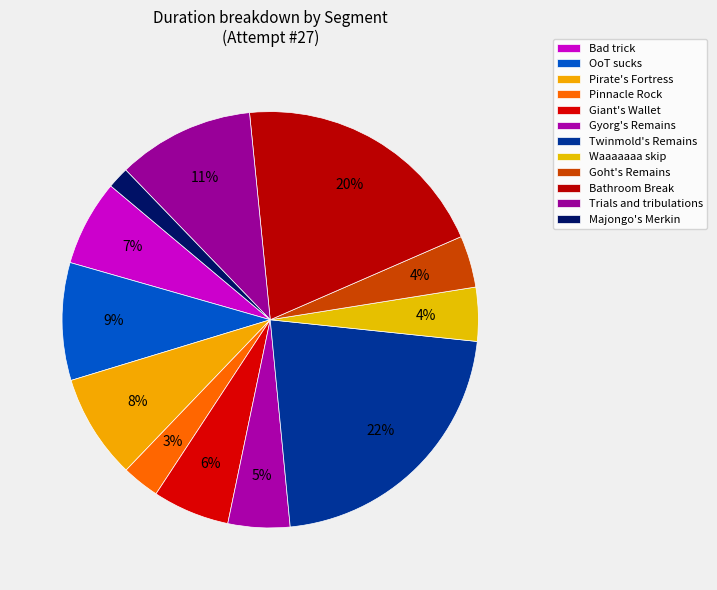

To the nearest percent, what is the combined percentage of Goht's Remains and Bad trick?

11%